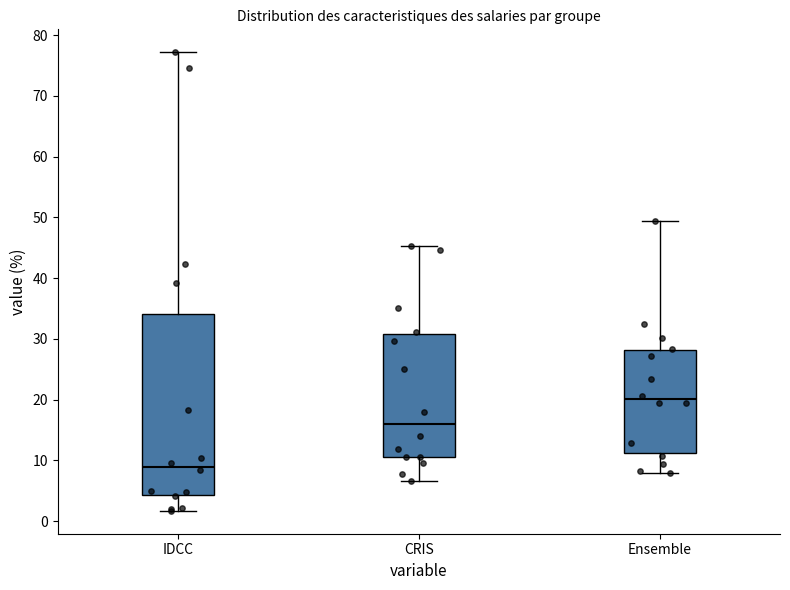

Reading left to right, read every box against the y-axis: the position of its median line, the range the box covers, and the ends of its whiskers. The values are not printed on the chart, so give them approximately, as read against the axis.

IDCC: median 9, box 4 to 34, whiskers 2 to 77
CRIS: median 16, box 11 to 31, whiskers 7 to 45
Ensemble: median 20, box 11 to 28, whiskers 8 to 49